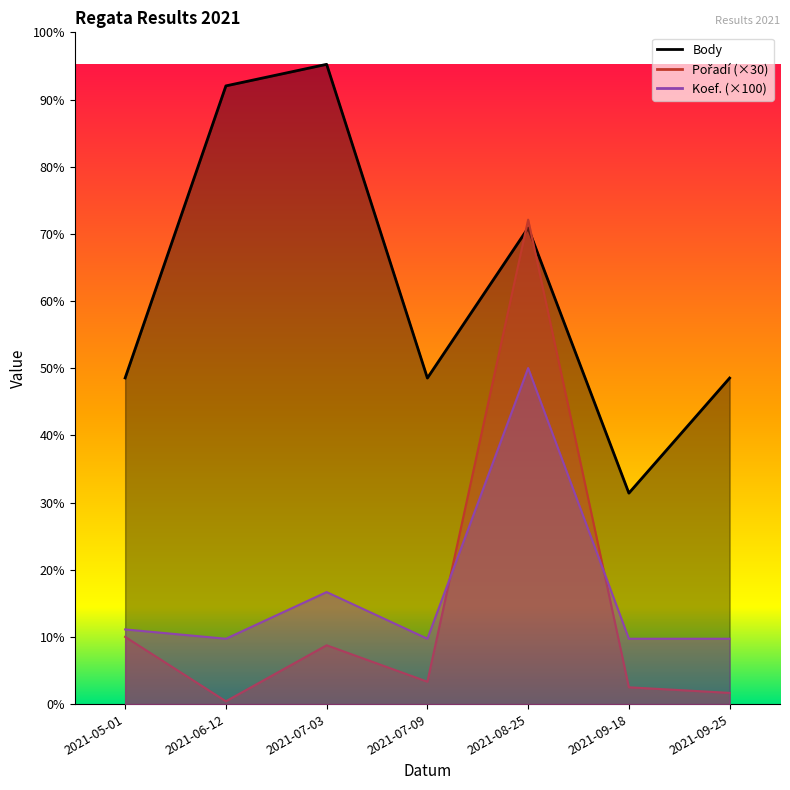

What is the label of the 6th point from the right?

2021-06-12